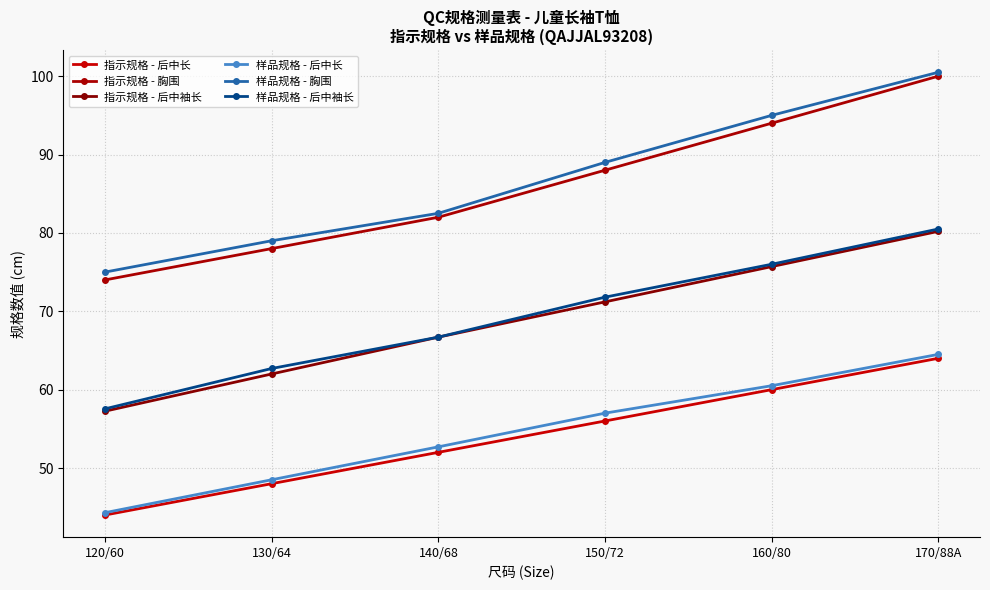

List the labels in order of 样品规格 - 后中长 value, largest first.

170/88A, 160/80, 150/72, 140/68, 130/64, 120/60